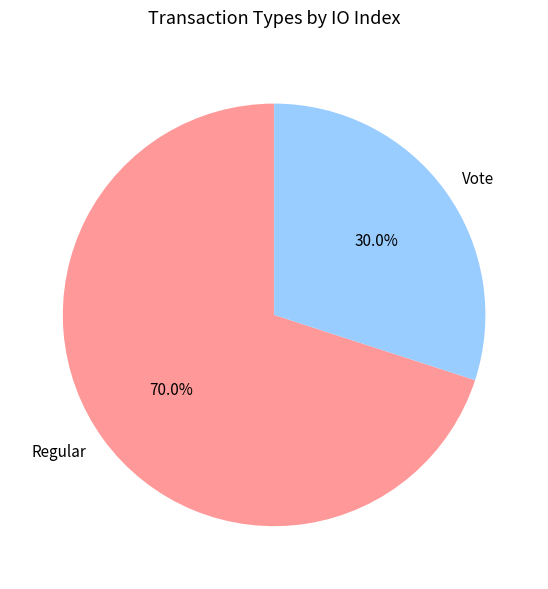

To the nearest percent, what is the average slice percentage?

50%